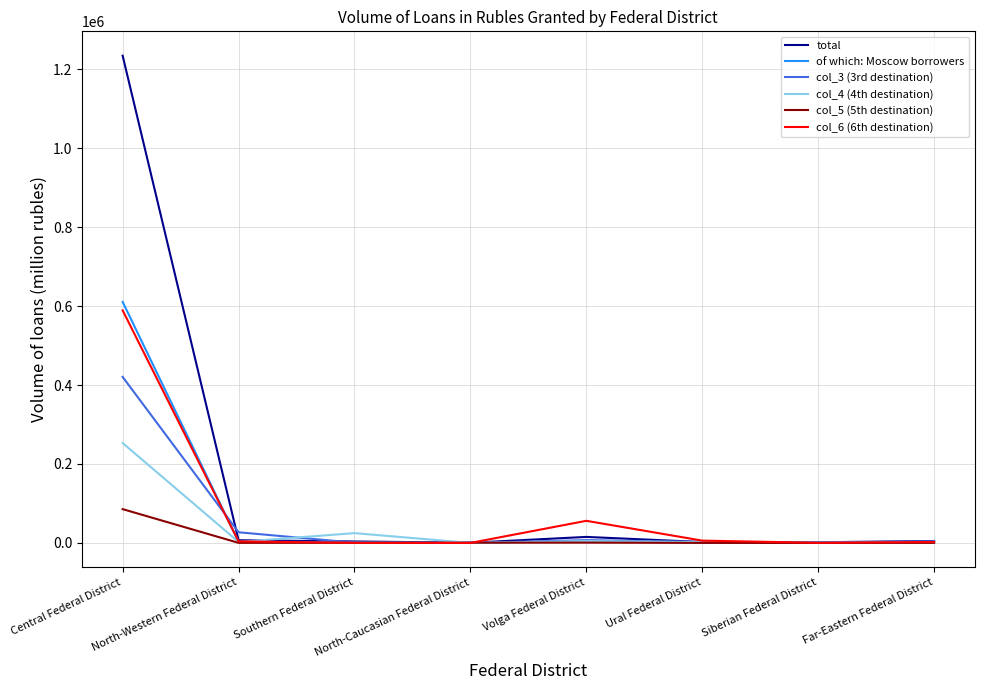

Which series has the largest total across all categories?

total